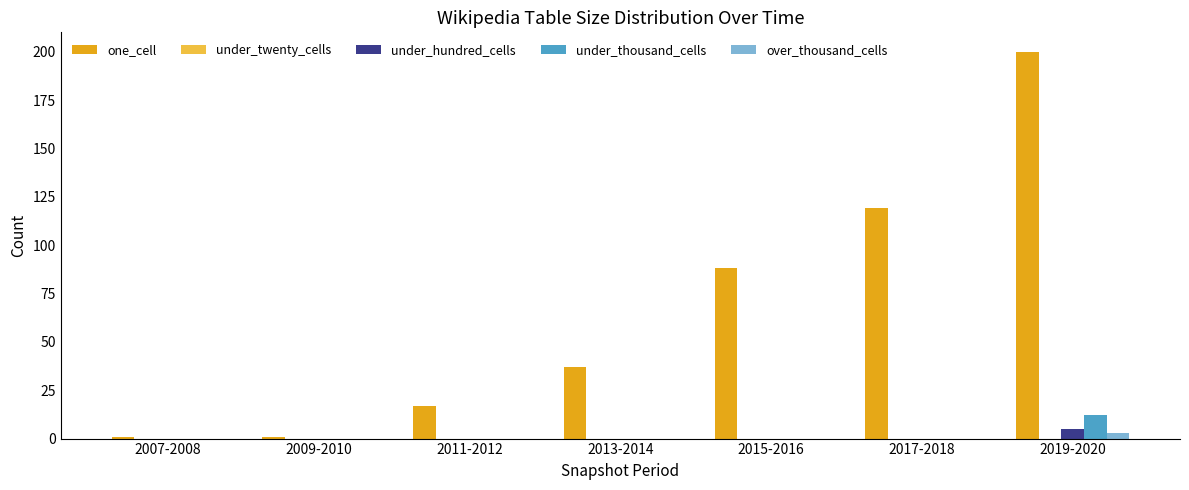

What is the total value across all series at 2017-2018?

119